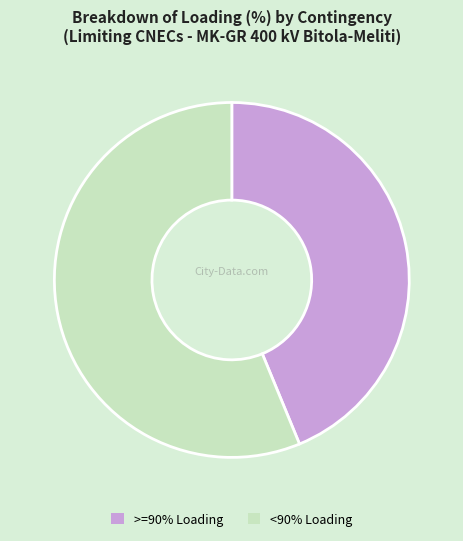

Between >=90% Loading and <90% Loading, which is larger?

<90% Loading